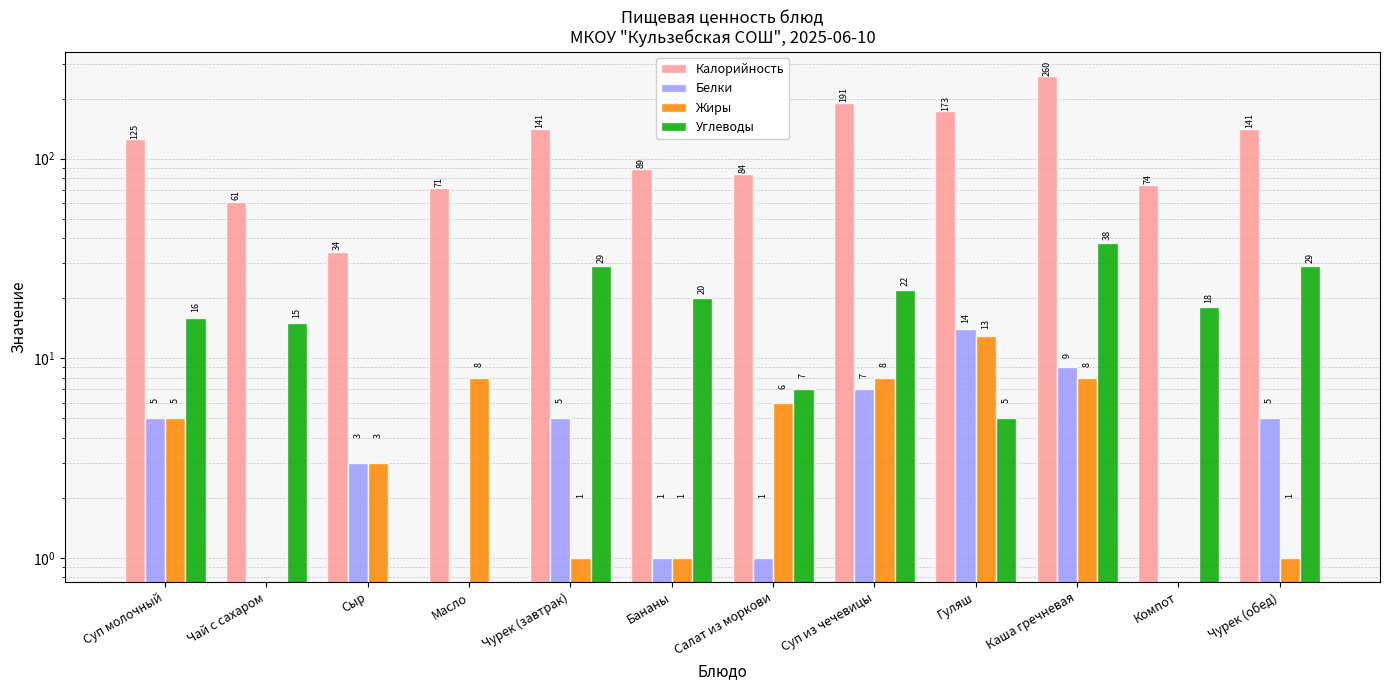

What is the label of the 11th bar from the right?

Чай с сахаром